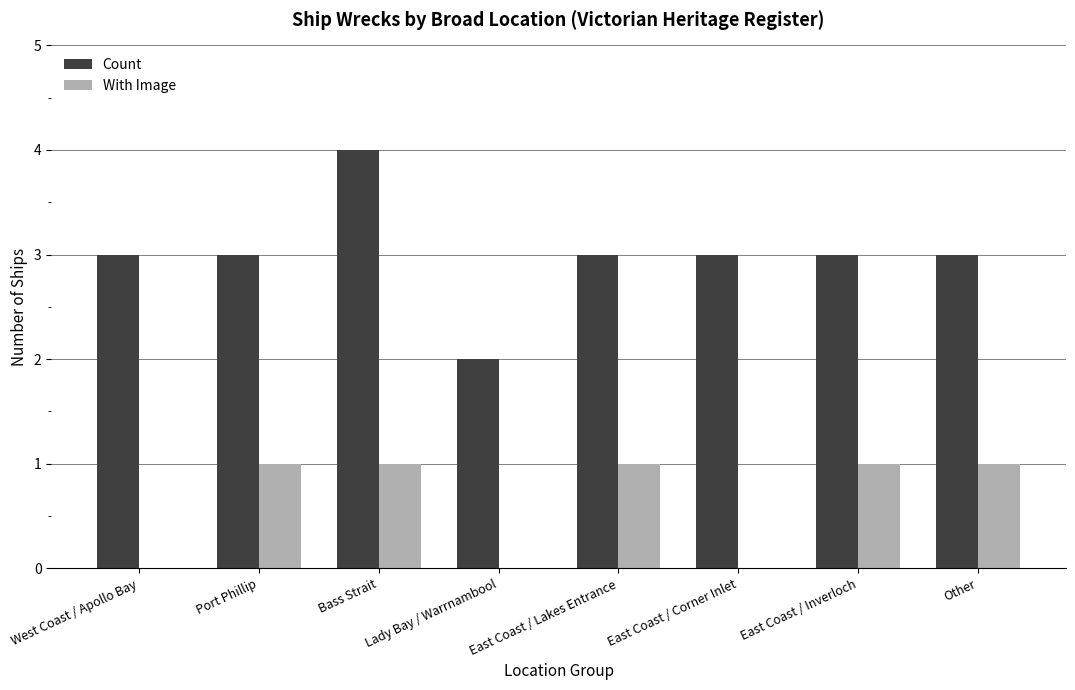

How many categories are shown in the chart?

8